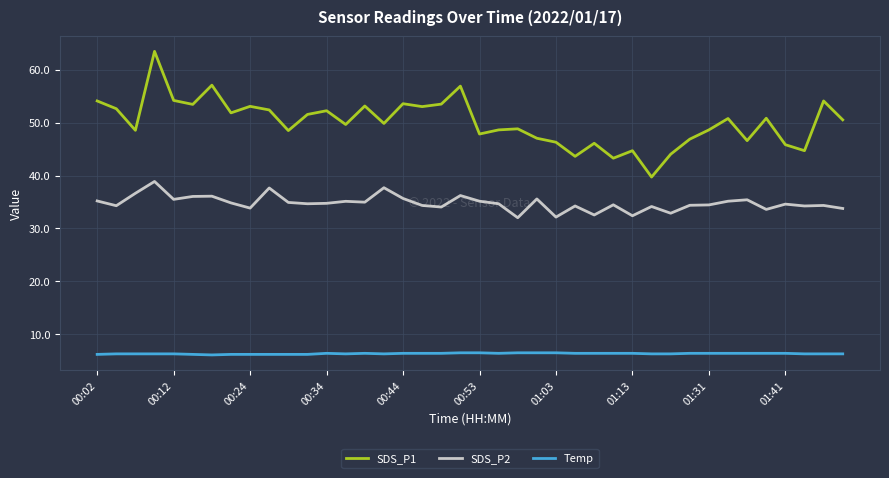

What is the lowest value of the SDS_P2 series?

32.0